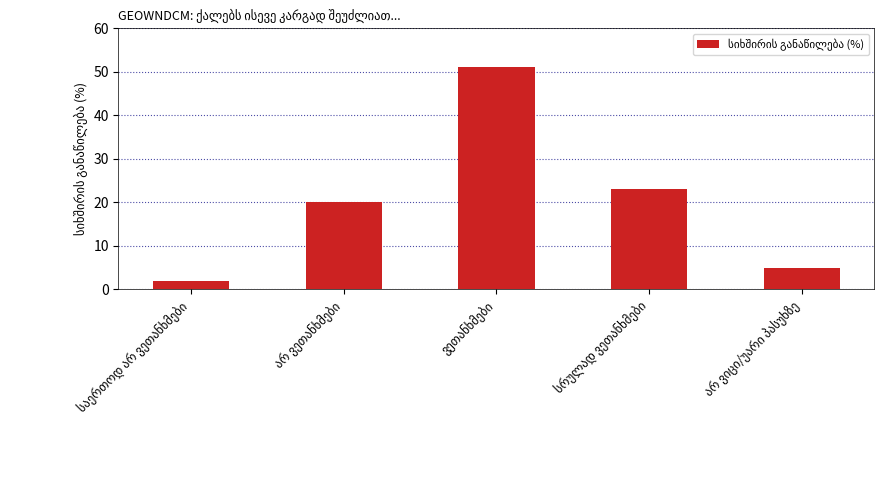

What is the difference between the maximum and second lowest values?

46